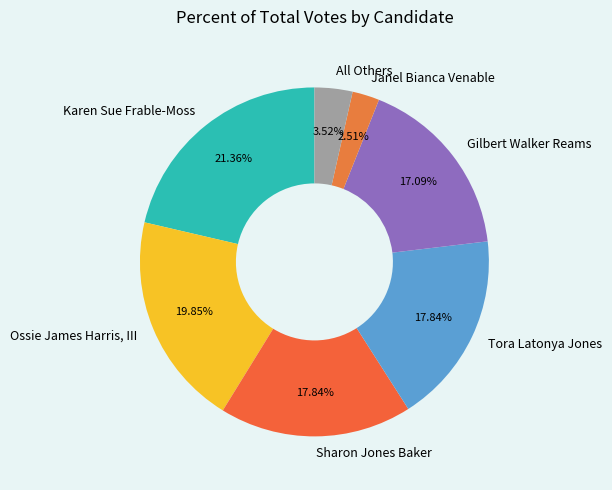

To the nearest percent, what is the difference between the Janel Bianca Venable and Ossie James Harris, III slice percentages?

17%